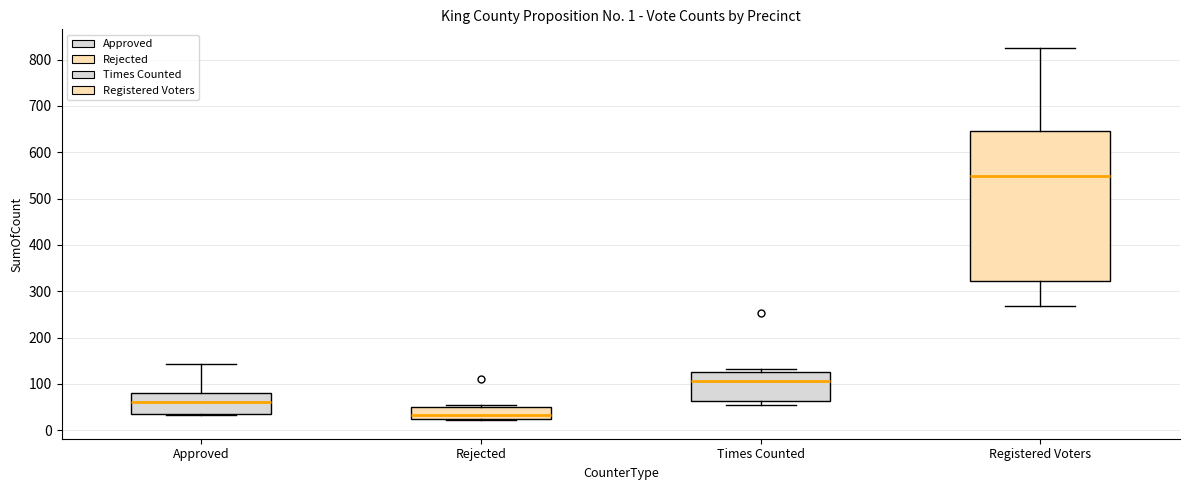

Where does the upper whisker of the box for Approved end on the y-axis? The values are not printed on the chart, so give them approximately, as read against the axis.

140